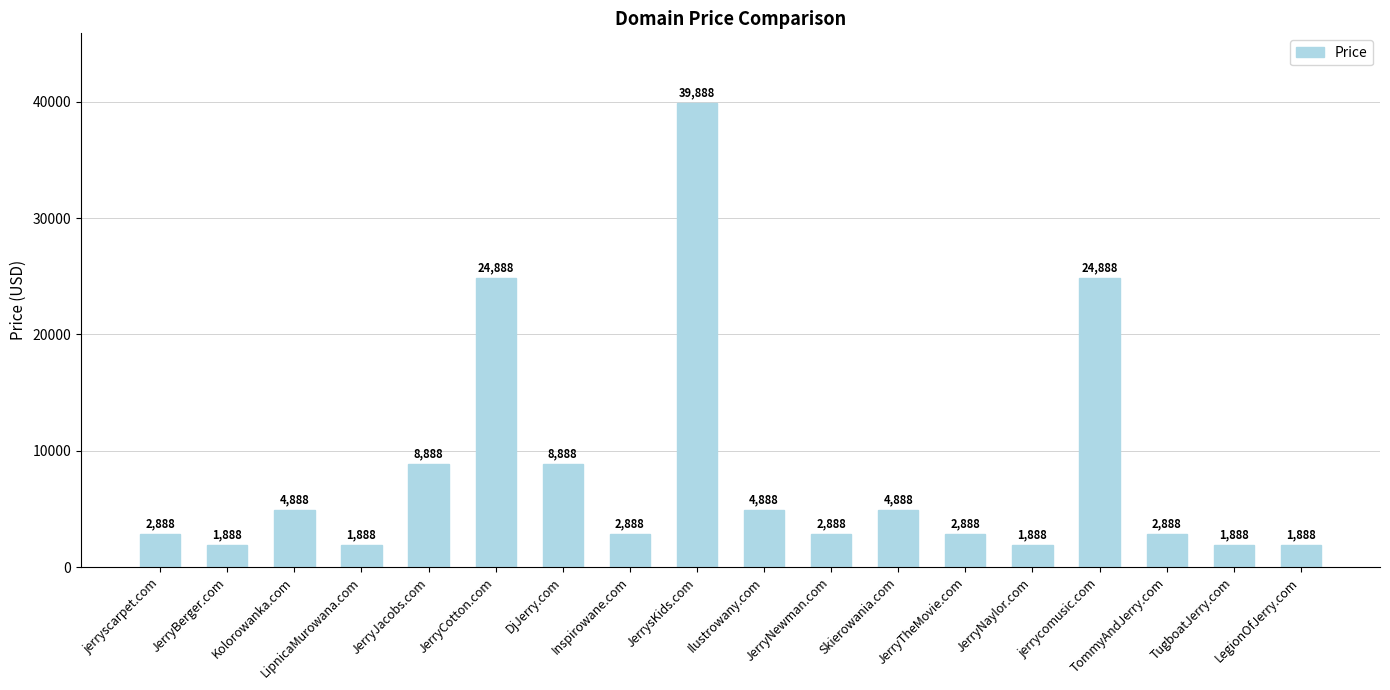

Is it true that the value at DjJerry.com is 8888?

True